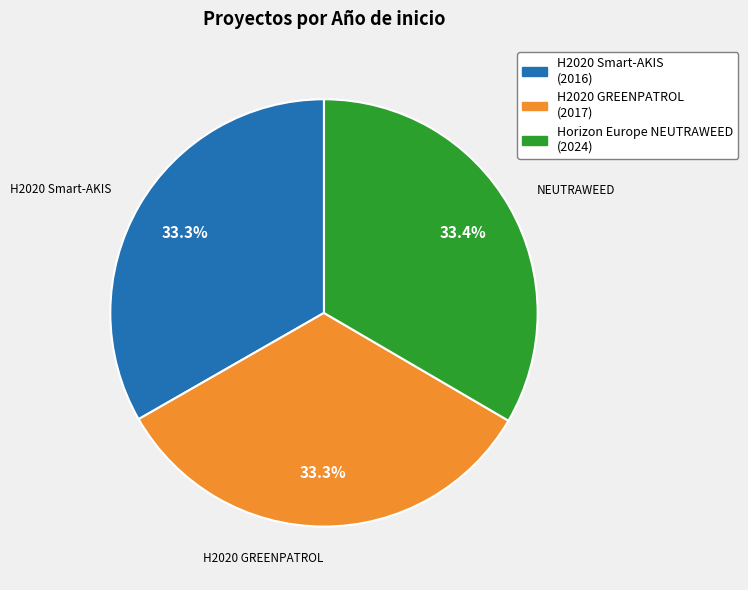

What portion of the pie excludes H2020 Smart-AKIS (2016)?

66.7%